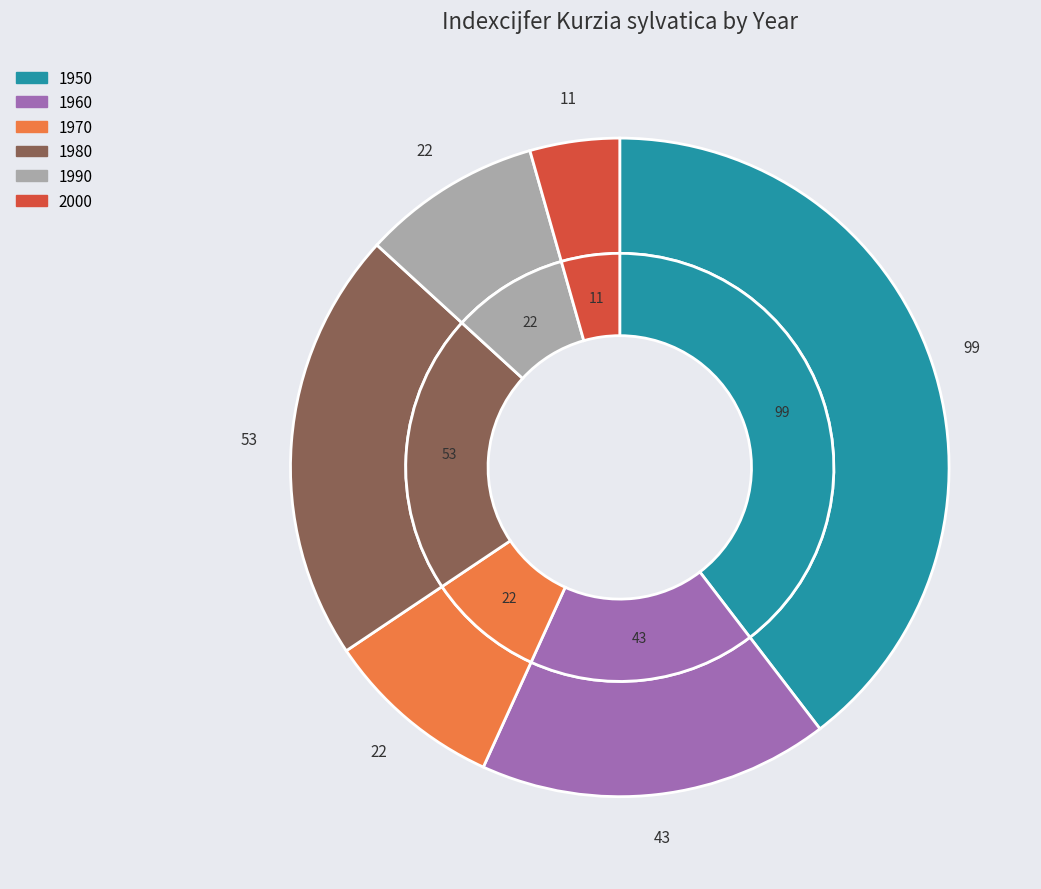

To the nearest percent, what is the average slice percentage?

17%